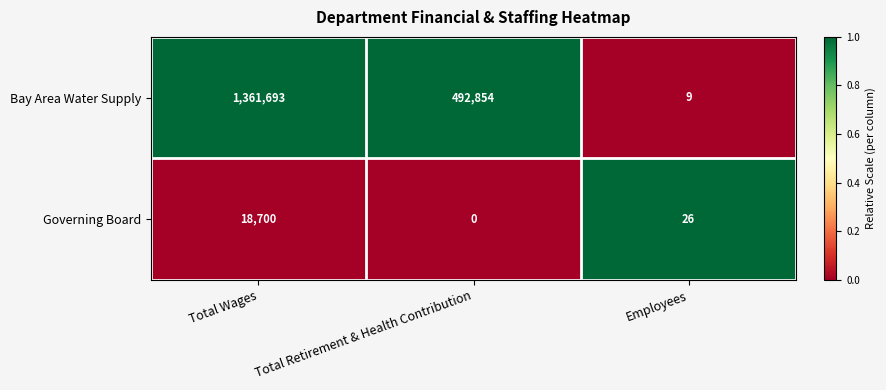

How many distinct data groups are displayed?

2